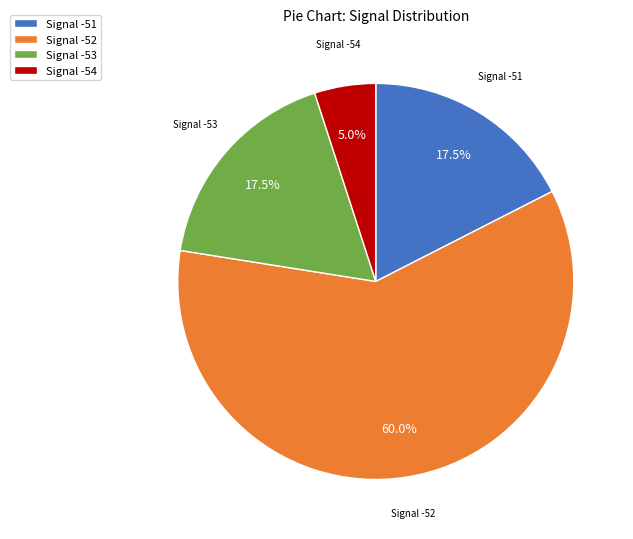

Which has a higher value, Signal -52 or Signal -51?

Signal -52